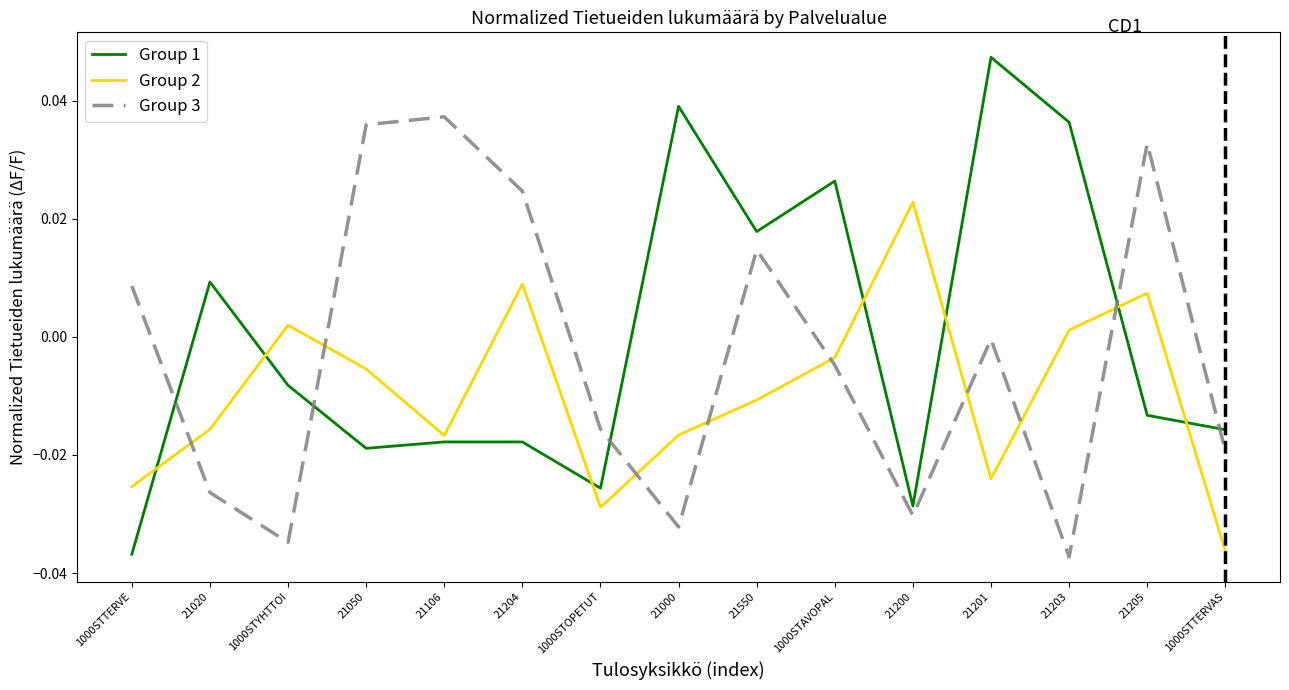

Rank the series by their average value, from highest to lowest.

Group 1, Group 3, Group 2